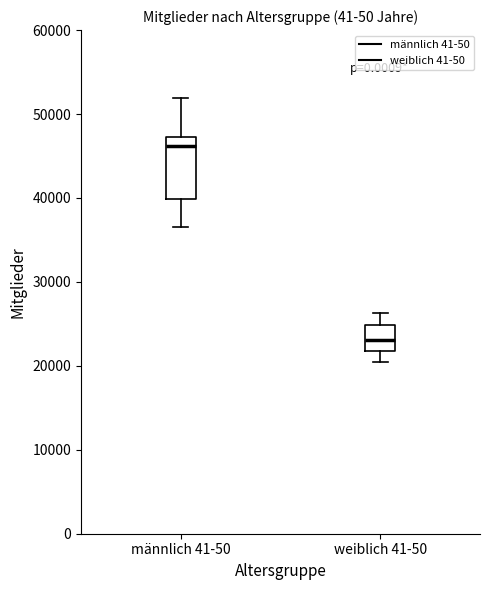

Which box is the tallest, from its lower edge to its upper edge?

männlich 41-50